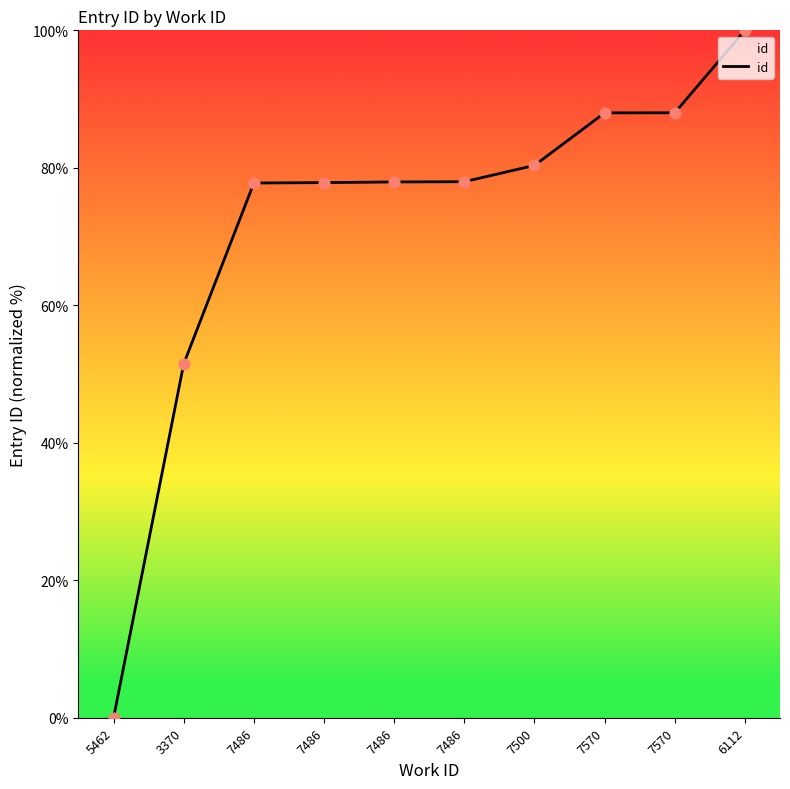

Does the chart have visible grid lines?

No